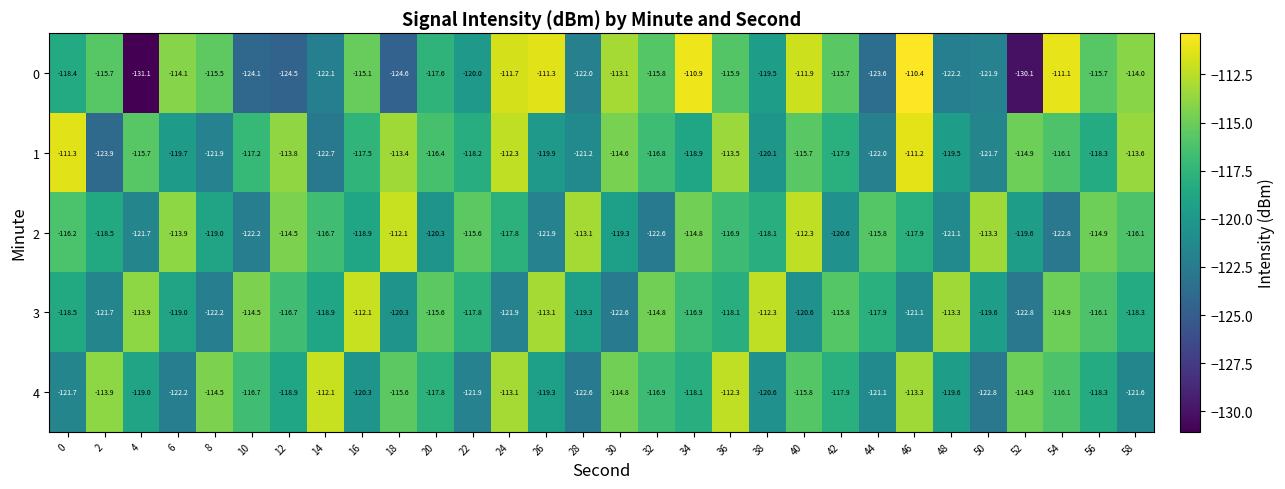

What is the spread (max minus min) of values at 58?

8.0